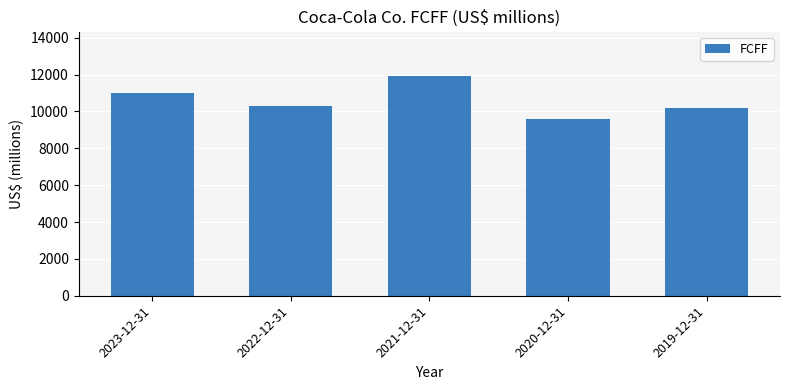

The chart shows a value of 10304 at 2022-12-31. True or false?

True